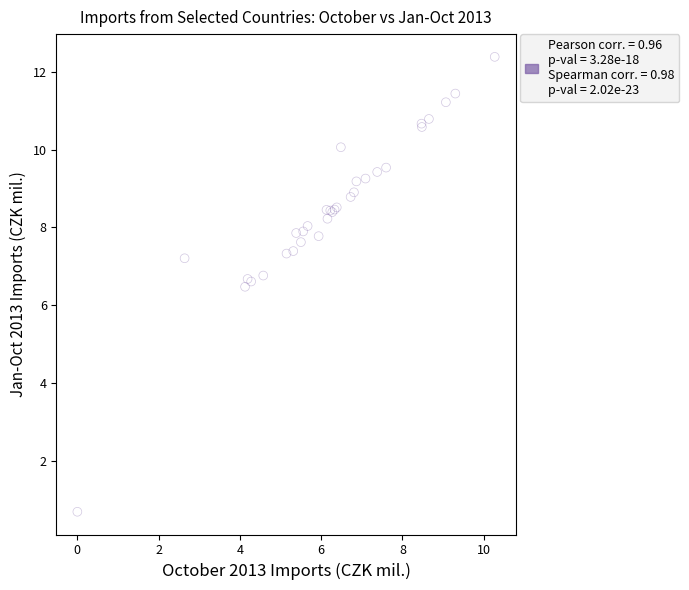

What Y value in the scatter plot is closest to 6?

6.5